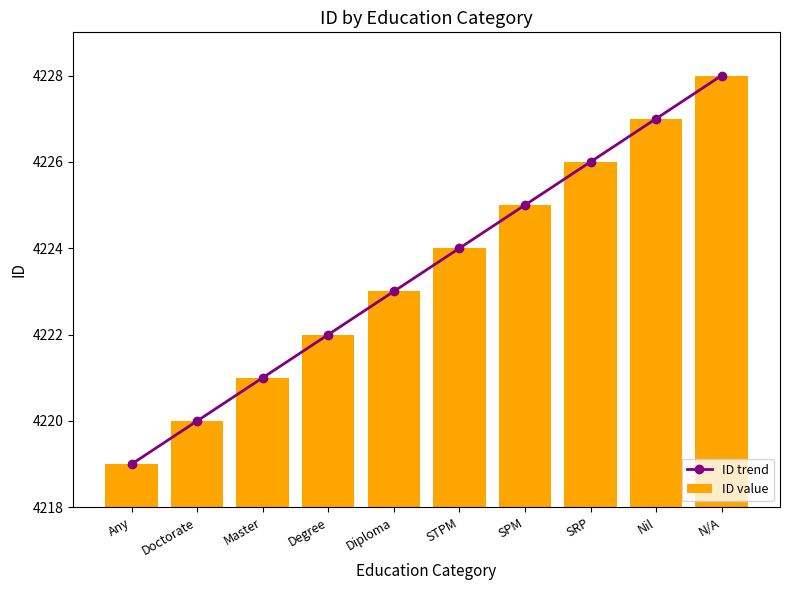

Which label corresponds to the smallest value in the chart?

Any